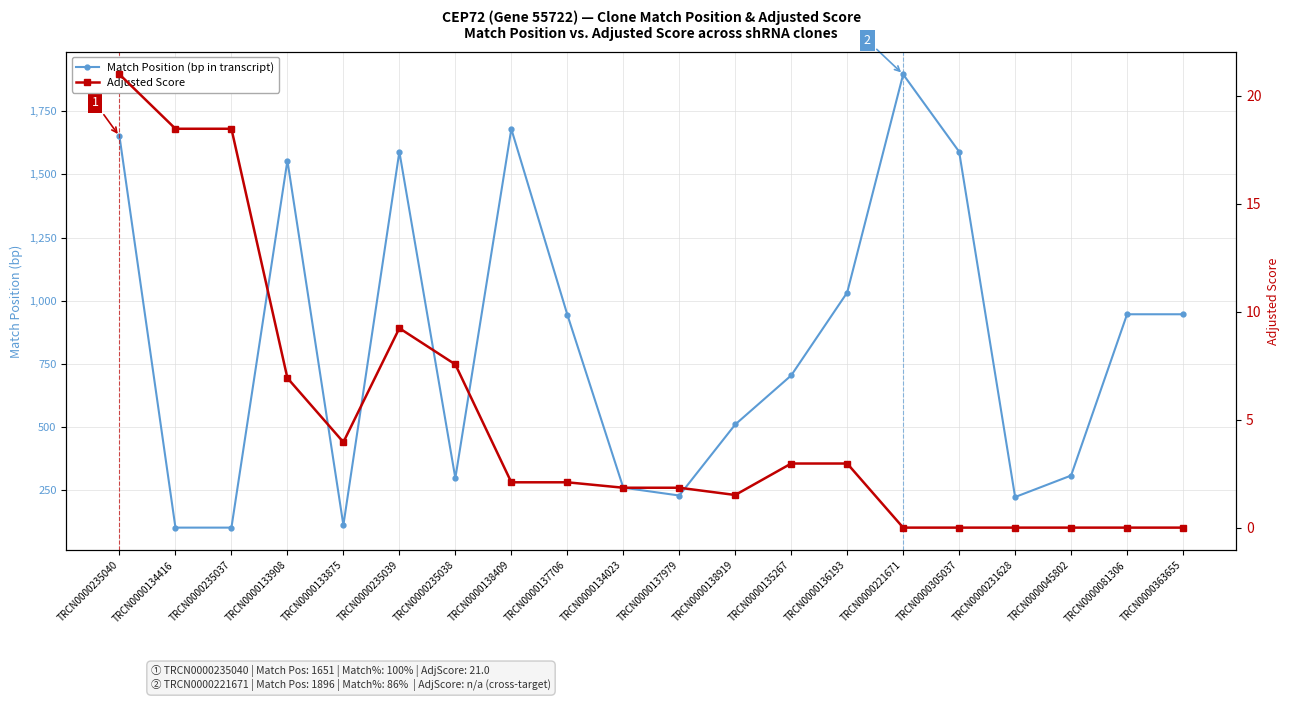

Rank the categories by Adjusted Score value from highest to lowest.

TRCN0000235040, TRCN0000134416, TRCN0000235037, TRCN0000235039, TRCN0000235038, TRCN0000133908, TRCN0000133875, TRCN0000135267, TRCN0000136193, TRCN0000138409, TRCN0000137706, TRCN0000134023, TRCN0000137979, TRCN0000138919, TRCN0000221671, TRCN0000305037, TRCN0000231628, TRCN0000045802, TRCN0000081306, TRCN0000363655